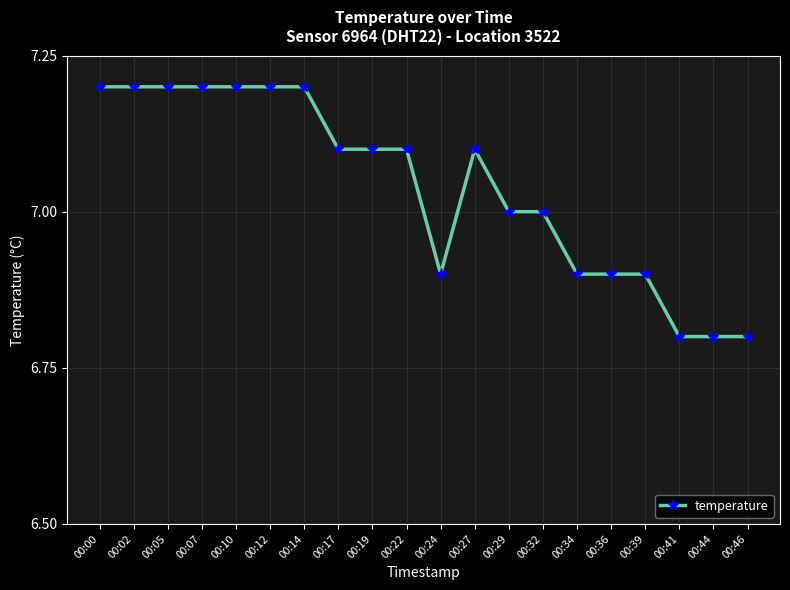

What is the approximate value at 00:07?

7.2